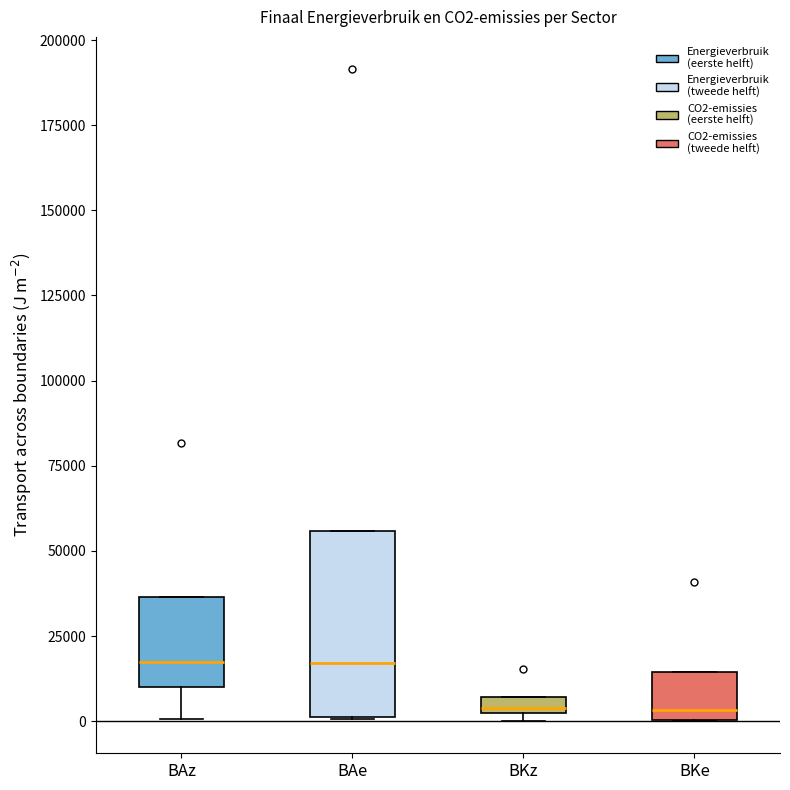

Where is the lower edge of the box for BKz on the y-axis? The values are not printed on the chart, so give them approximately, as read against the axis.

0